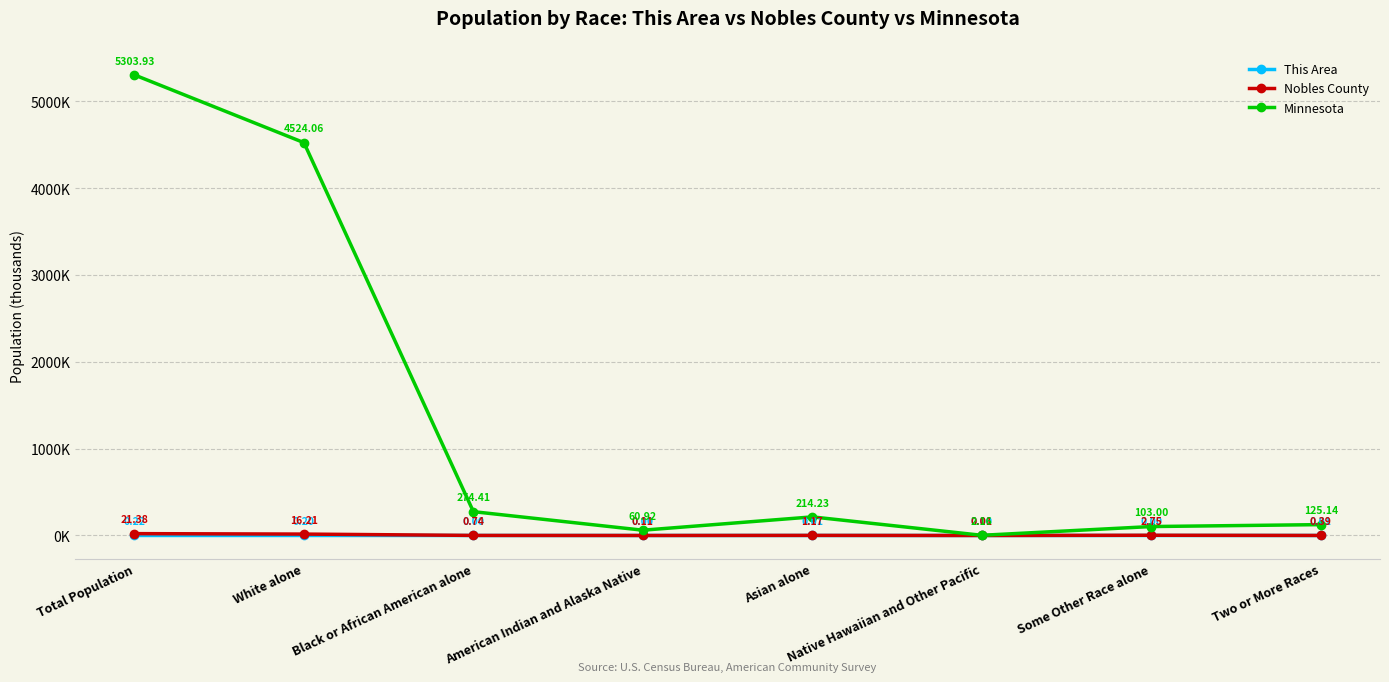

At which category does Minnesota reach its first local peak?

Asian alone